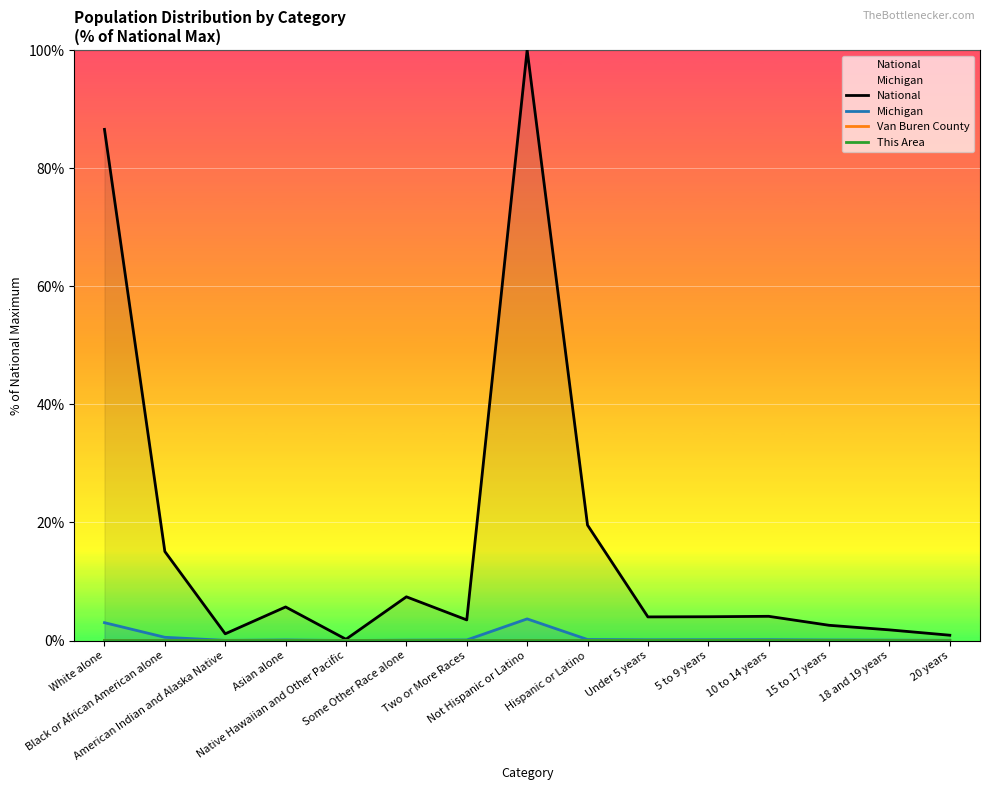

What is the maximum value shown in the chart?

100.0